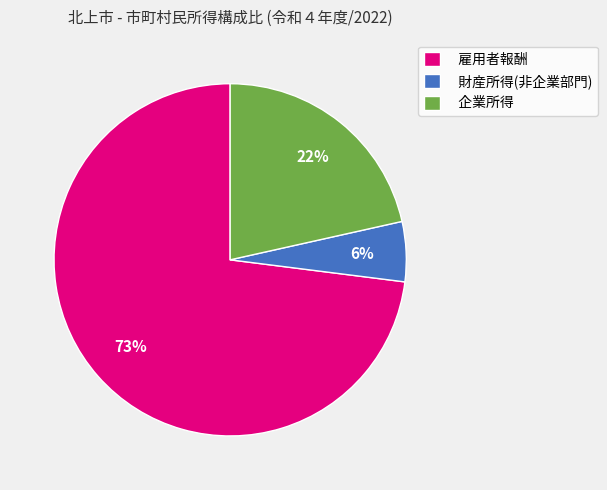

Count the number of slices in the pie.

3